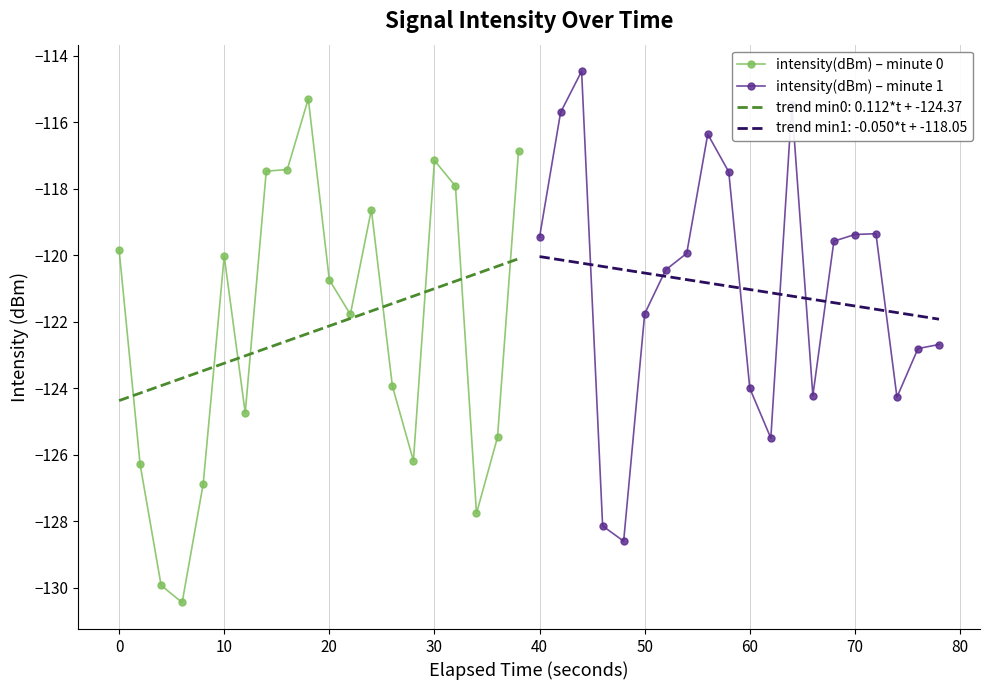

Where is the first local maximum for intensity(dBm) – minute 0?

10